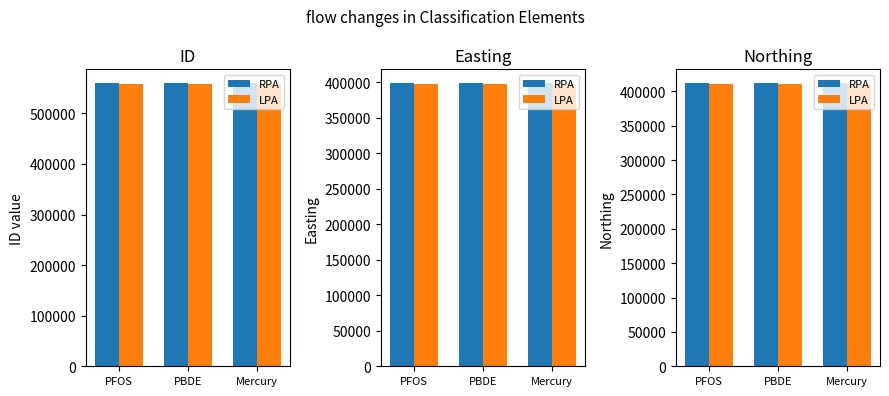

What position from the right is PFOS?

3